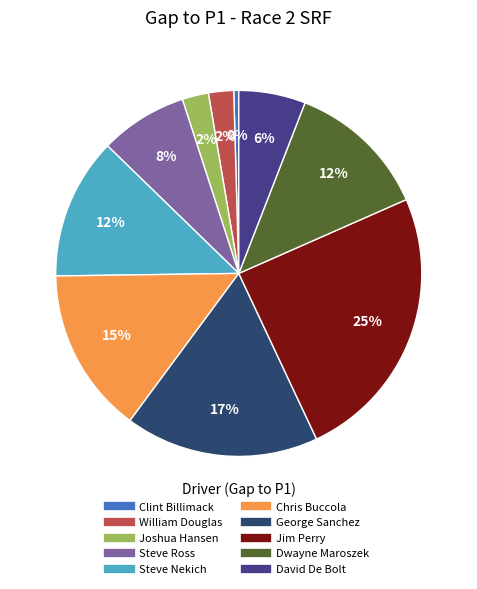

Which category has the smallest portion of the pie?

Clint Billimack